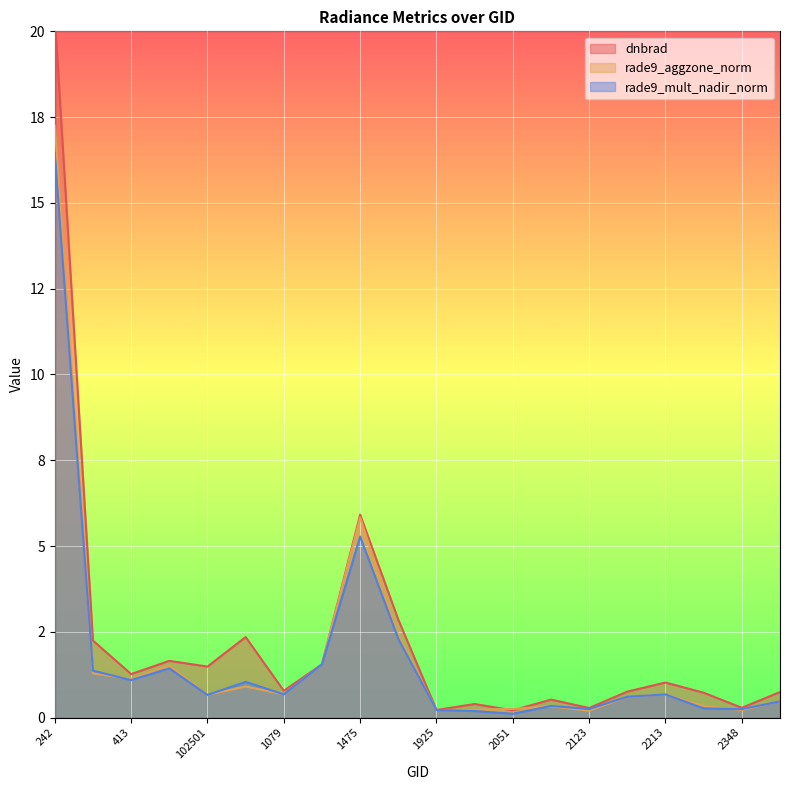

Which series ends up on top after the final intersection of rade9_aggzone_norm and rade9_mult_nadir_norm?

rade9_aggzone_norm